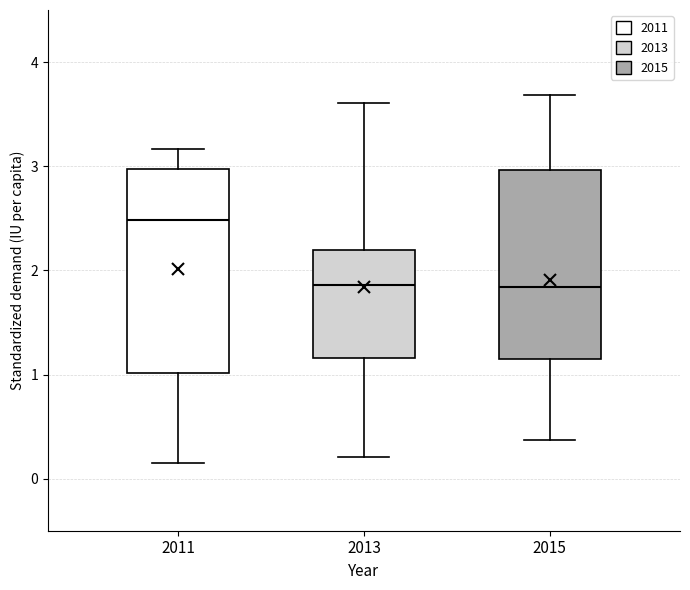

Reading left to right, transcribe this box plot: for each box, give where its median line is, the range the box spans, and where its two whiskers end, as read against the y-axis. The values are not printed on the chart, so give them approximately, as read against the axis.

2011: median 2.5, box 1.0 to 3.0, whiskers 0.2 to 3.2
2013: median 1.9, box 1.2 to 2.2, whiskers 0.2 to 3.6
2015: median 1.8, box 1.2 to 3.0, whiskers 0.4 to 3.7